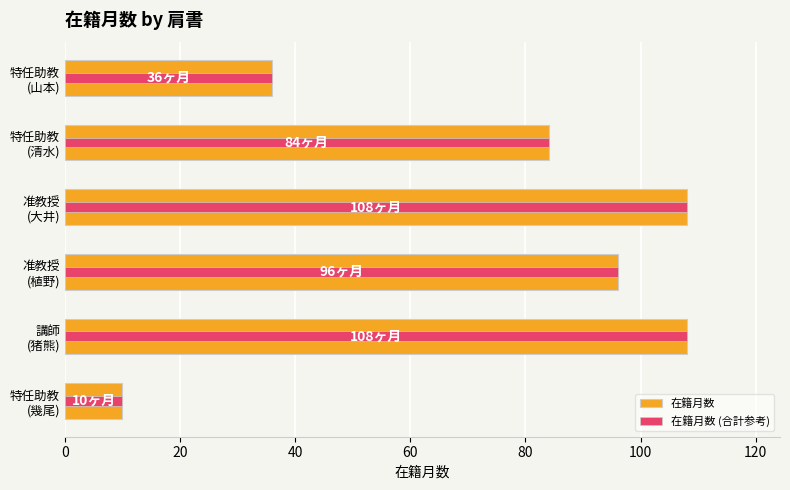

Count the number of categories in the chart.

6